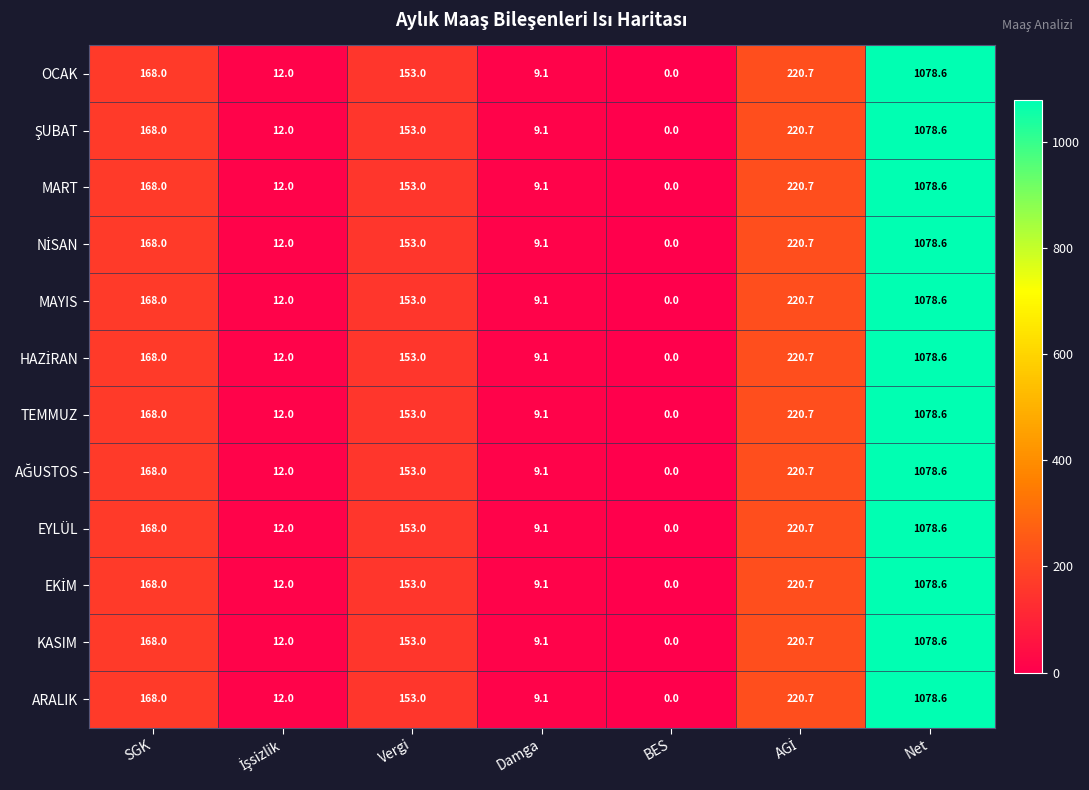

Is the value of KASIM at BES greater than the value of OCAK at Vergi?

No